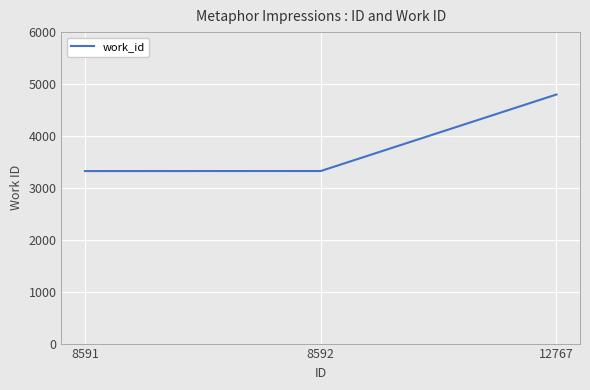

At which category does the chart reach its peak across all series?

12767